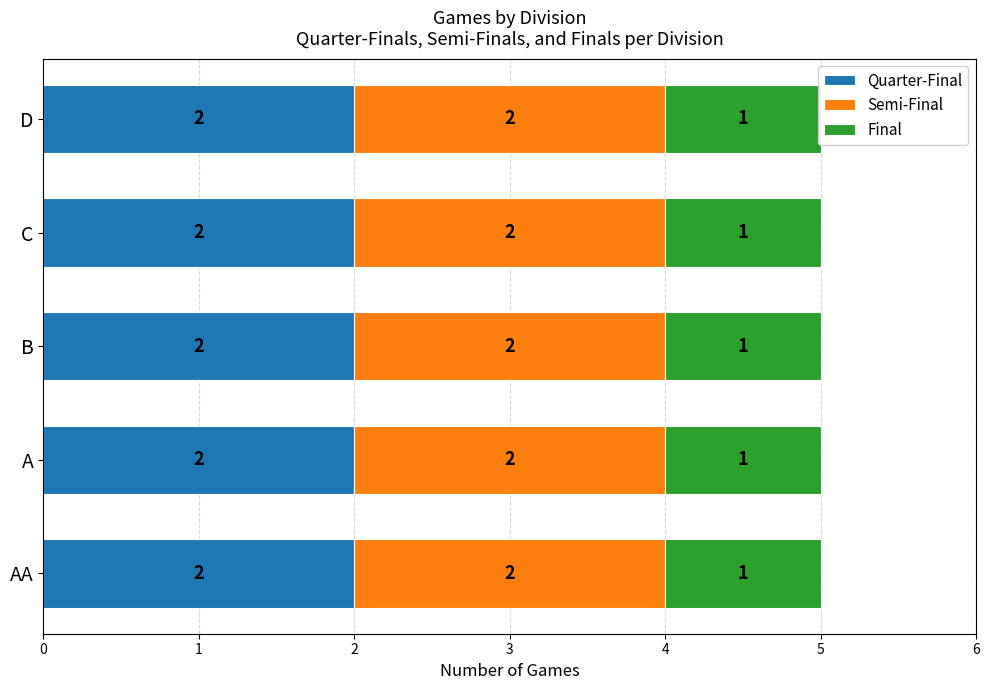

Rank the series by their maximum value, from highest to lowest.

Quarter-Final, Semi-Final, Final